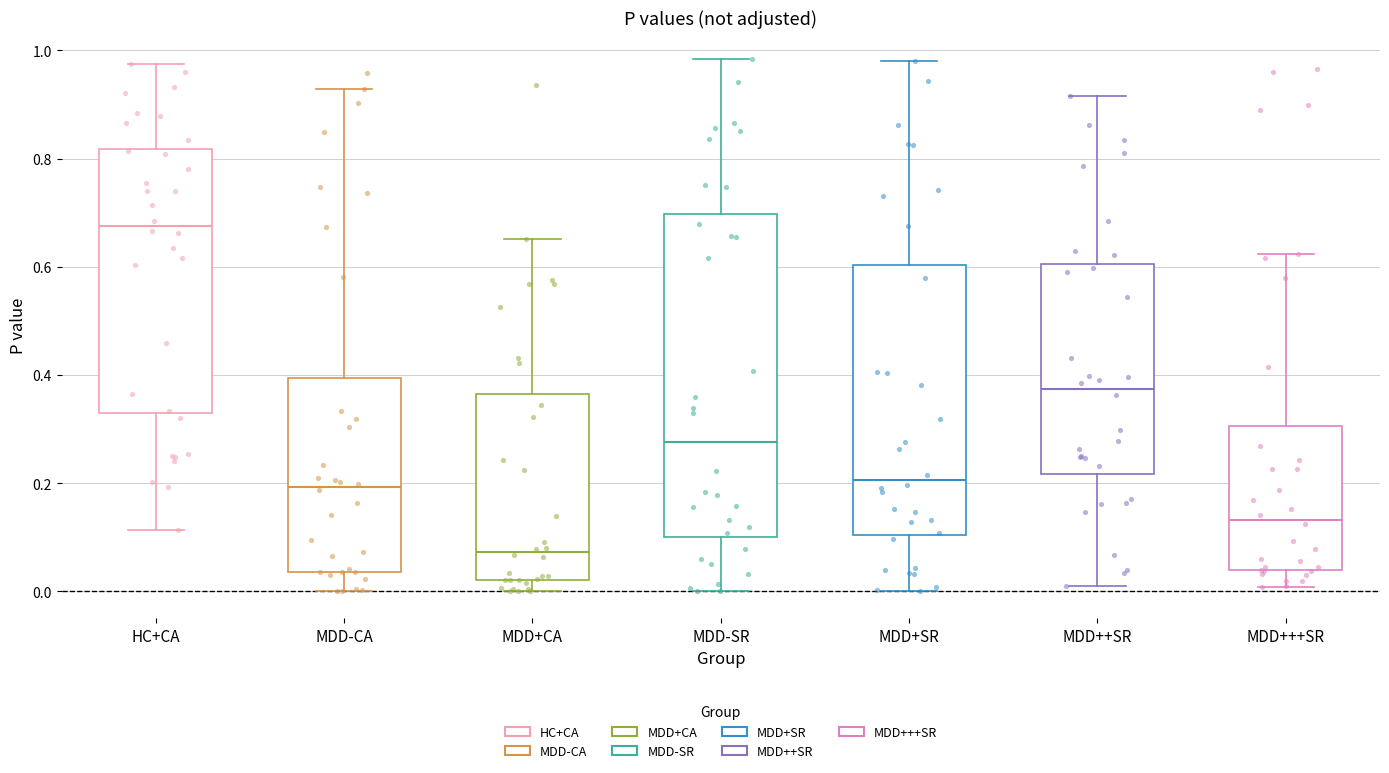

Comparing the boxes themselves (not the whiskers), which one is the tallest?

MDD-SR